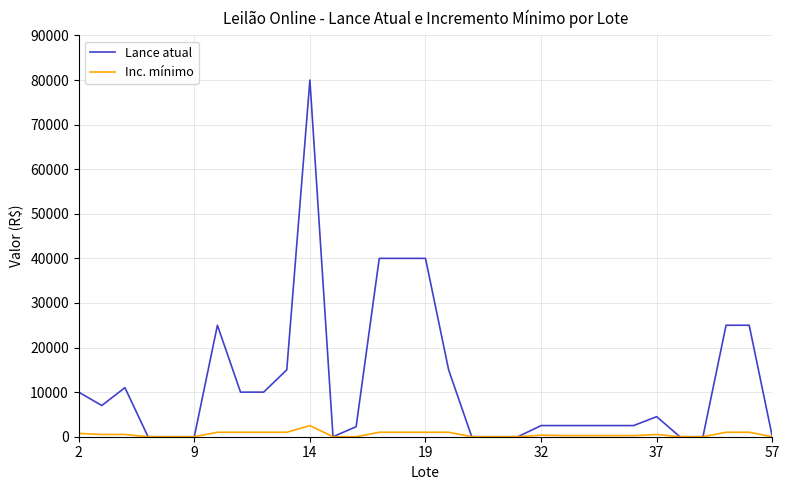

What is the greatest value displayed?

80000.0